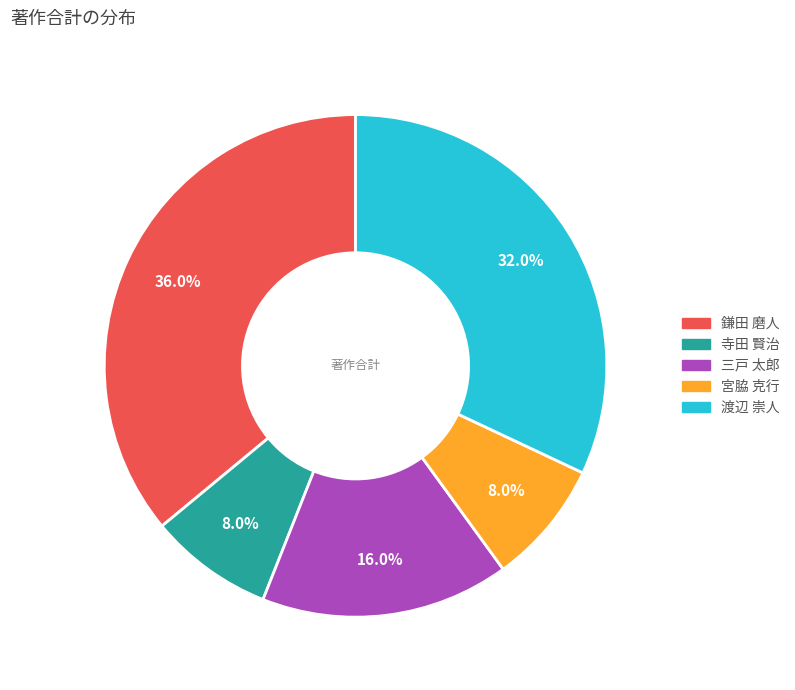

How many slices are in this pie chart?

5